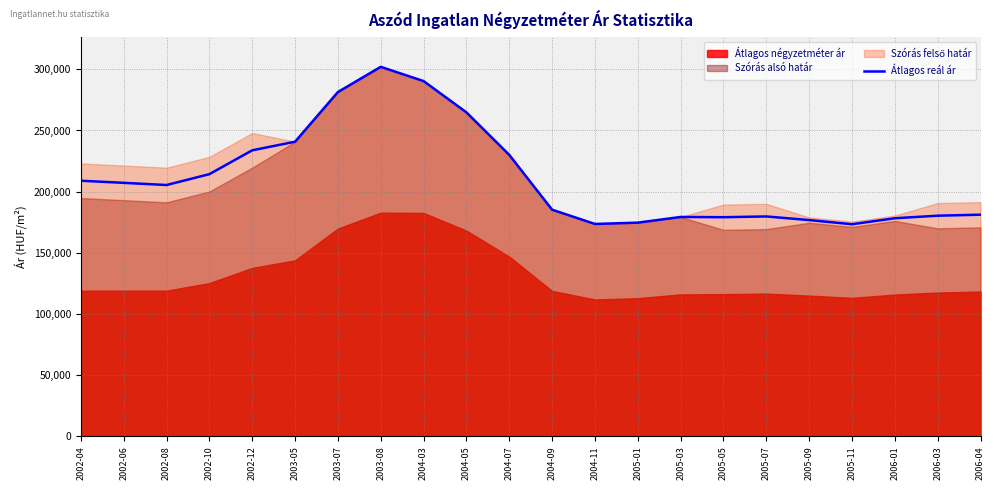

At which category does the data reach its first local peak?

2003-08